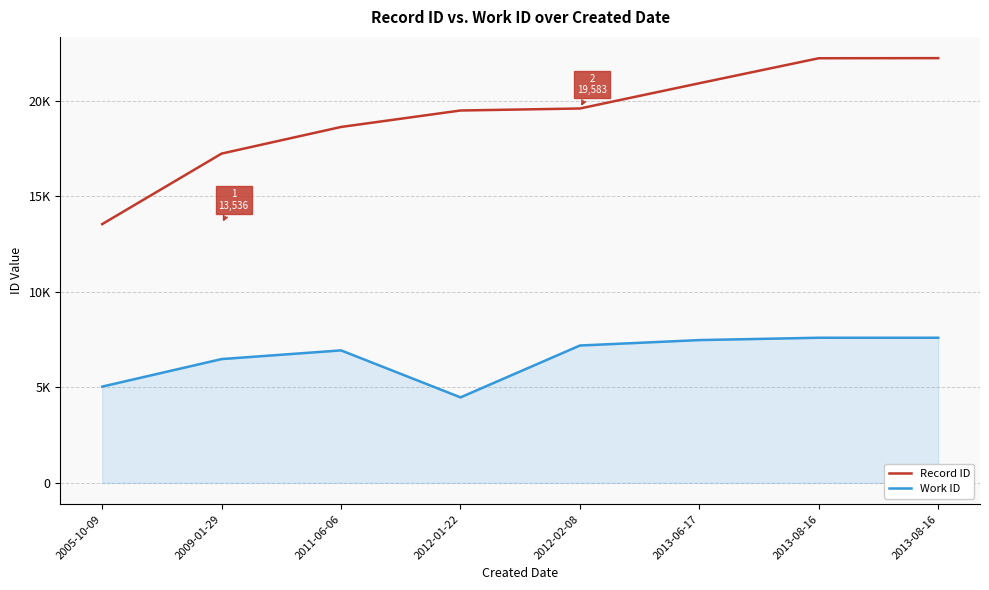

Reading right to left, what are all the values shown in this chart?

Record ID: 22217	22211	20904	19583	19478	18617	17225	13536
Work ID: 7593	7593	7471	7187	4475	6932	6478	5038